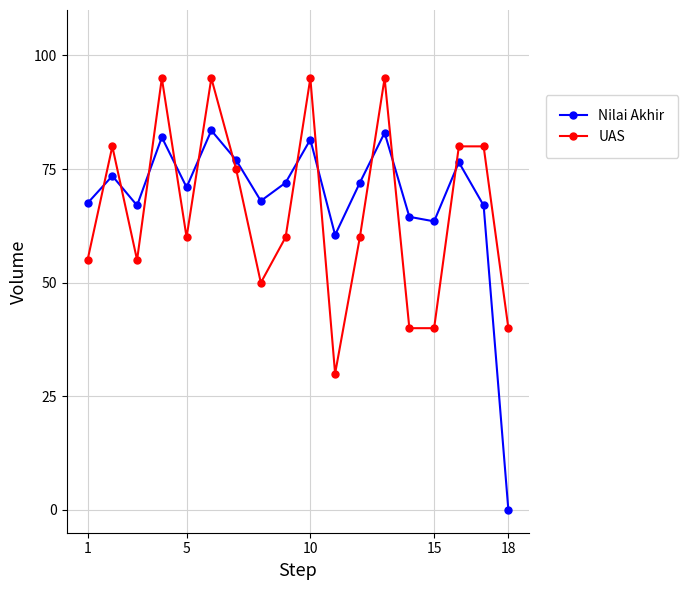

Which series has the largest range (max minus min)?

Nilai Akhir